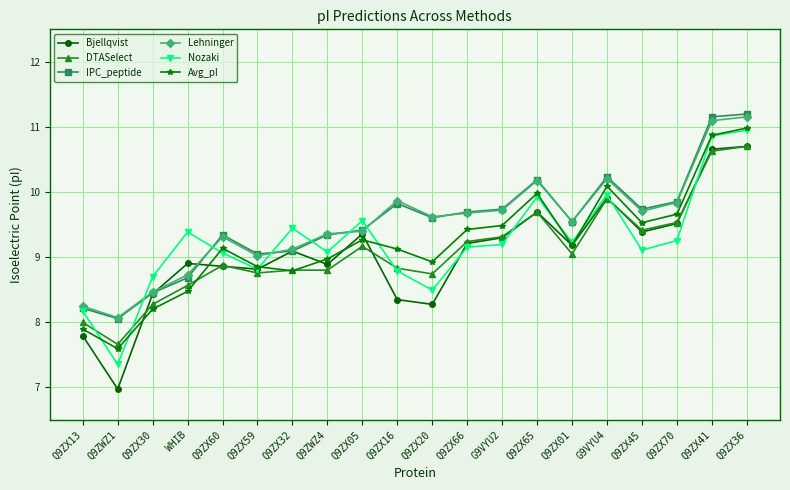

At which category does IPC_peptide reach its first local valley?

Q9ZWZ1